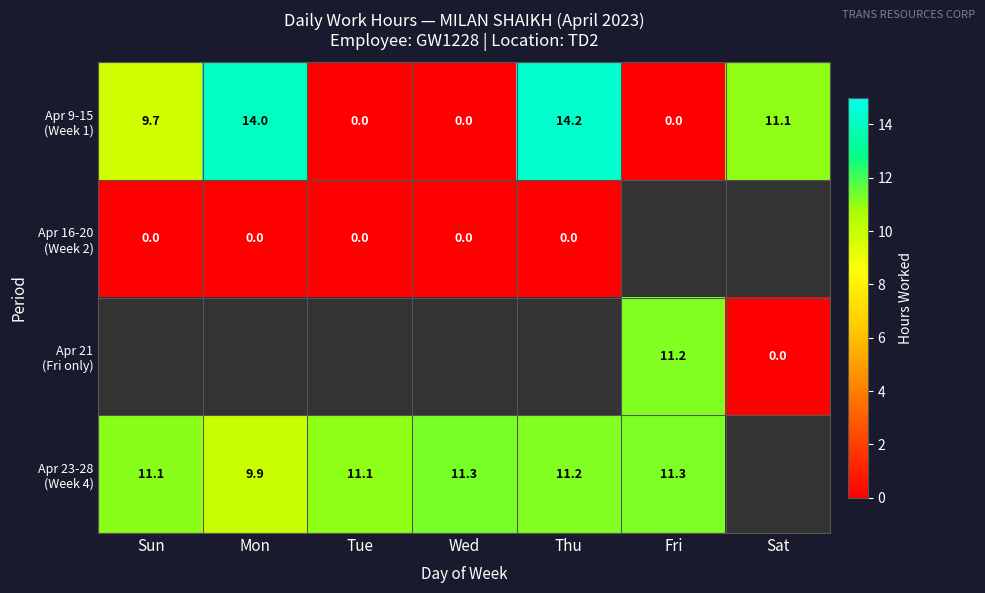

List the labels in order of Apr 21 (Fri only) value, smallest first.

Sat, Sun, Mon, Tue, Wed, Thu, Fri